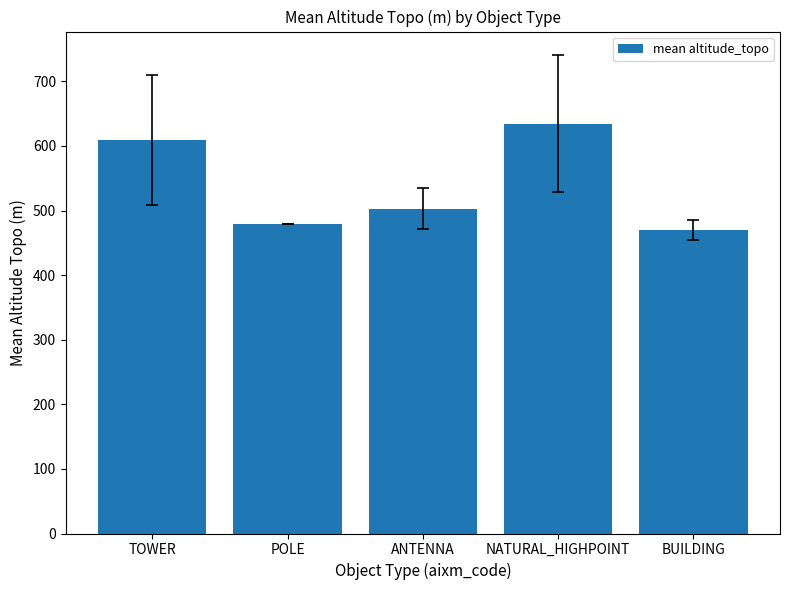

How many data points are less than 502?

2